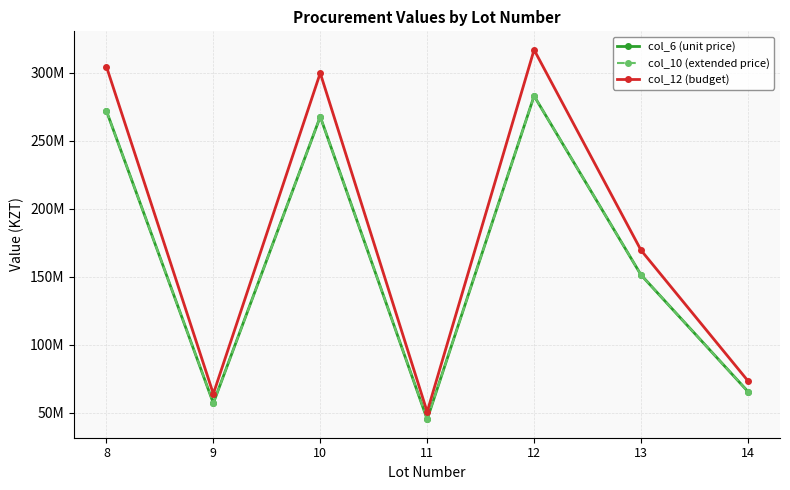

Is it true that col_10 (extended price) equals 45100892.9 at 11?

True